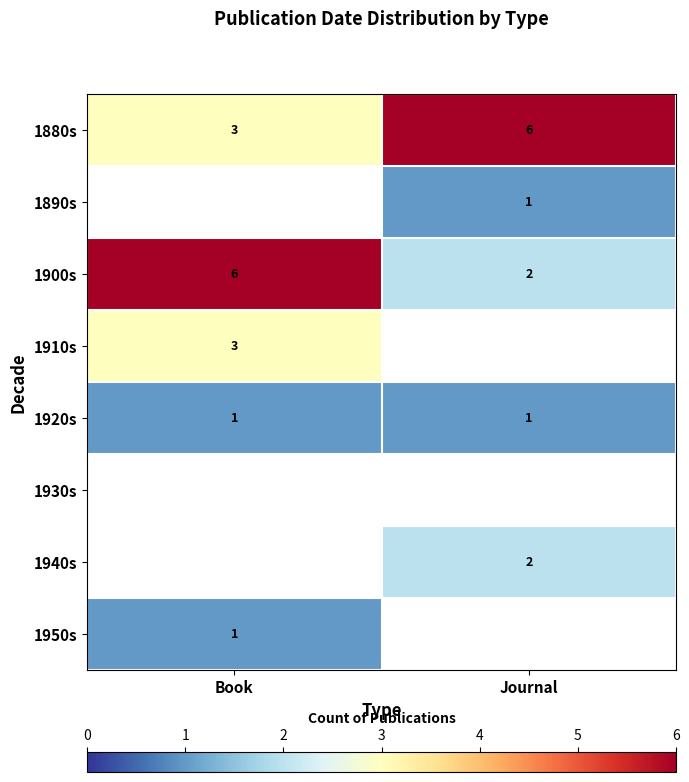

At how many categories does at least one series exceed 3?

2